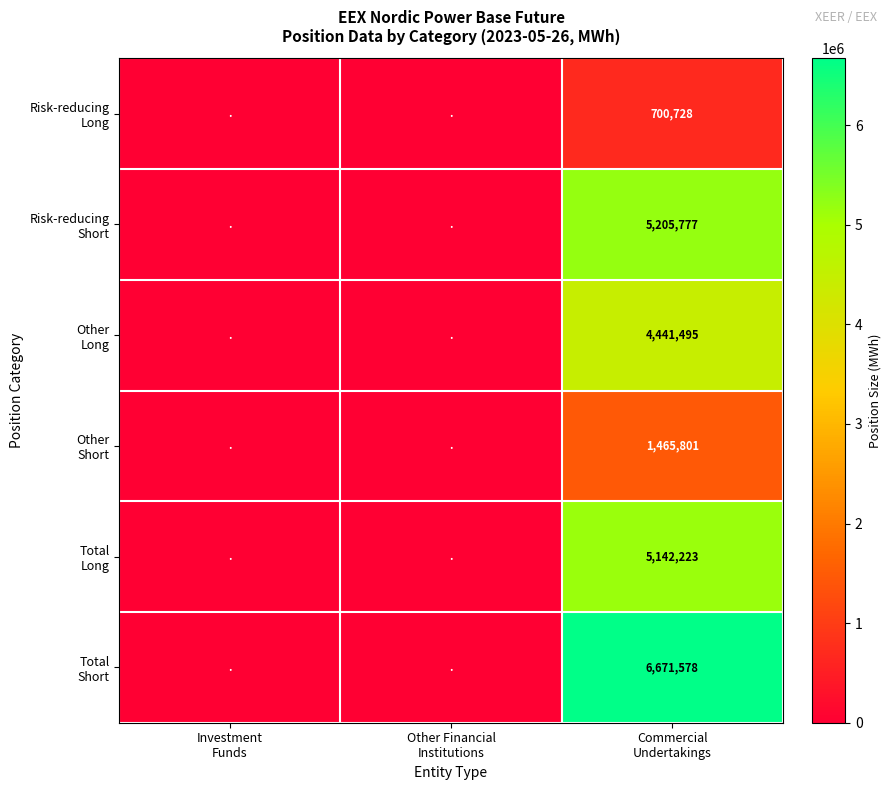

How many categories are shown in the chart?

3